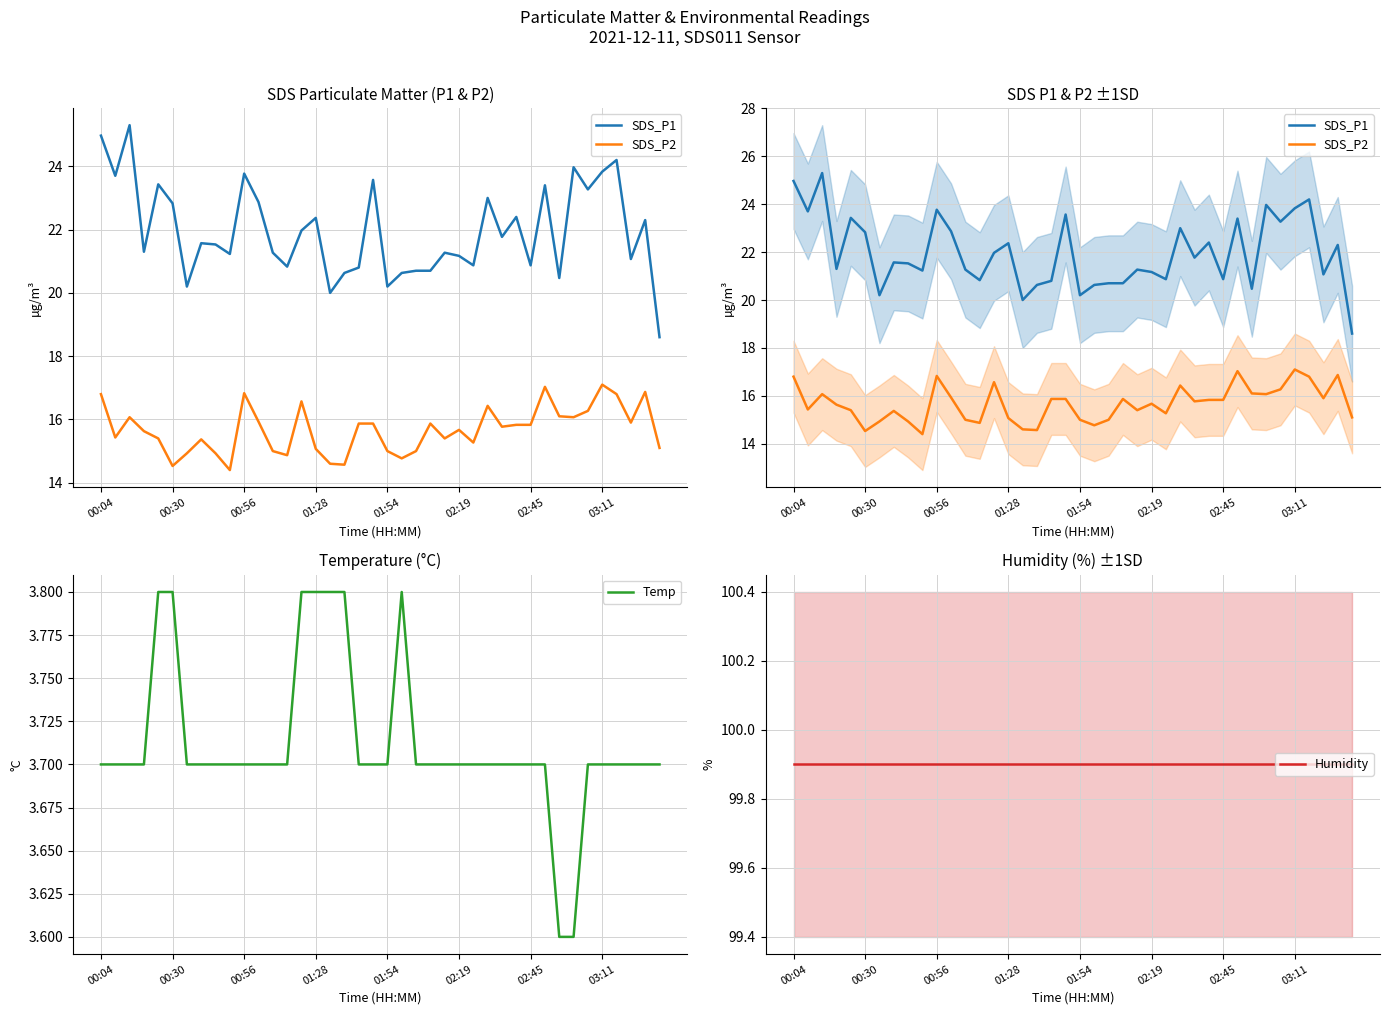

What is the difference between the second highest and second lowest values in the Temp series?

0.2